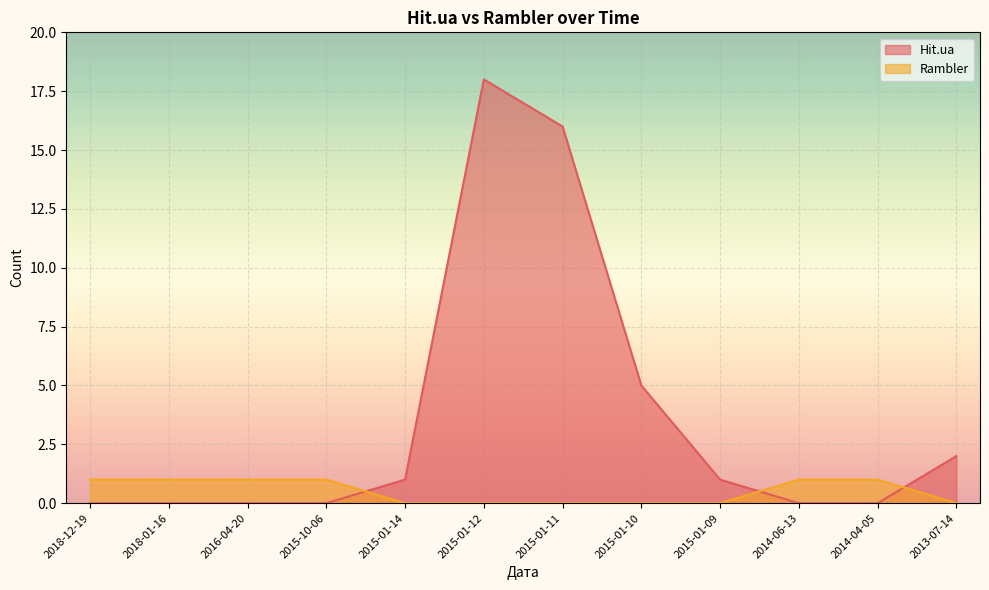

At 2015-01-14, list the series in order from smallest to largest.

Rambler, Hit.ua